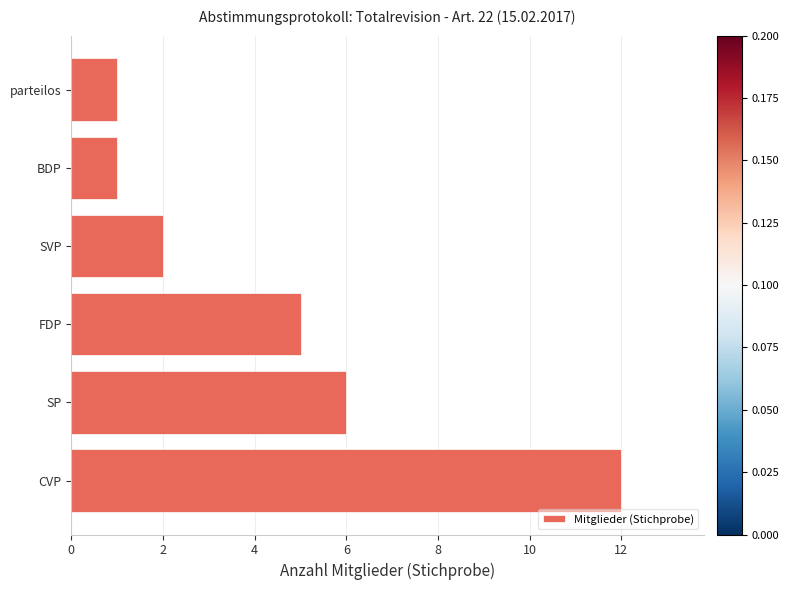

What is the difference between the maximum and second lowest values?

11